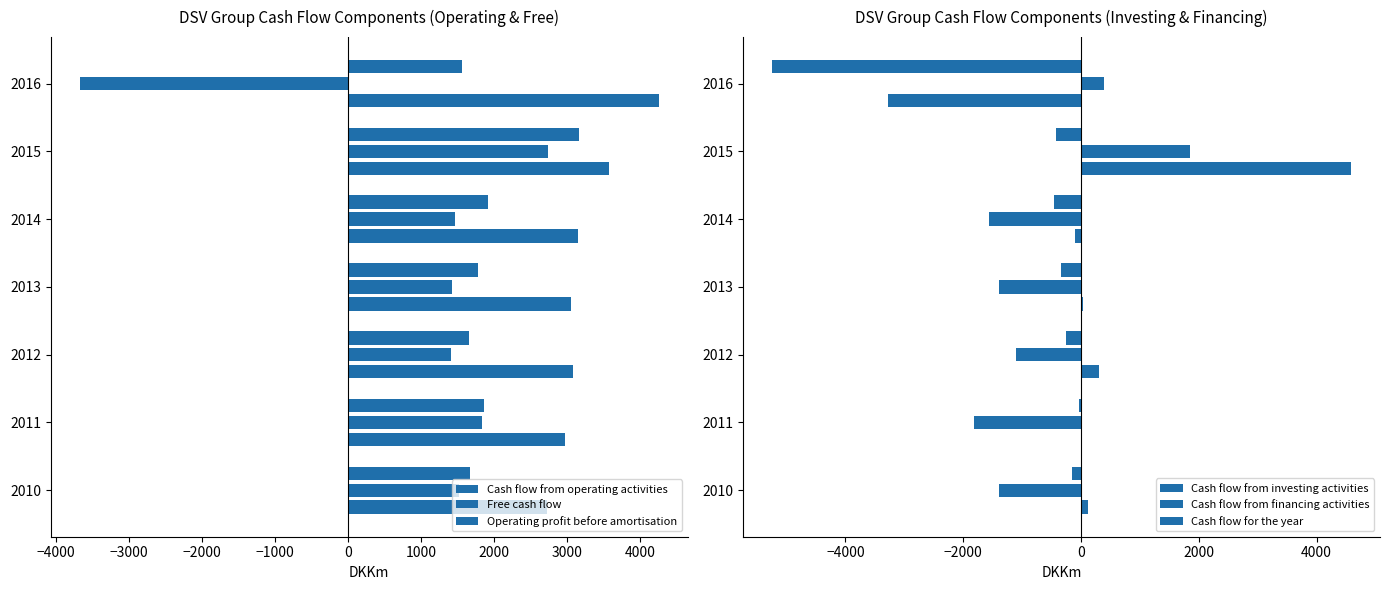

Reading left to right, extract all data points from this chart.

Cash flow from operating activities: 1663	1863	1651	1775	1919	3160	1564
Free cash flow: 1512	1829	1402	1427	1458	2729	-3680
Operating profit before amortisation: 2721	2975	3074	3052	3145	3575	4250
Cash flow from investing activities: -151	-34	-249	-348	-461	-431	-5244
Cash flow from financing activities: -1398	-1817	-1102	-1387	-1569	1855	396
Cash flow for the year: 114	12	300	40	-111	4584	-3284